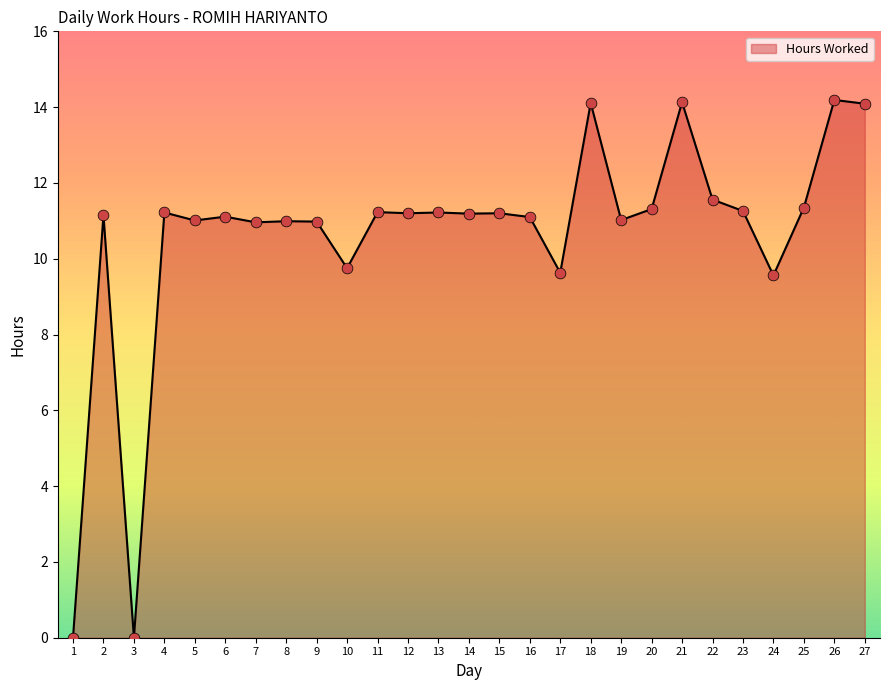

Which has a higher value, 11 or 21?

21